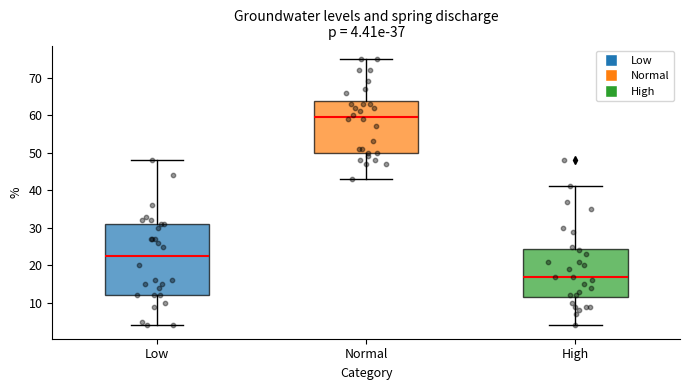

Which box is the tallest, from its lower edge to its upper edge?

Low